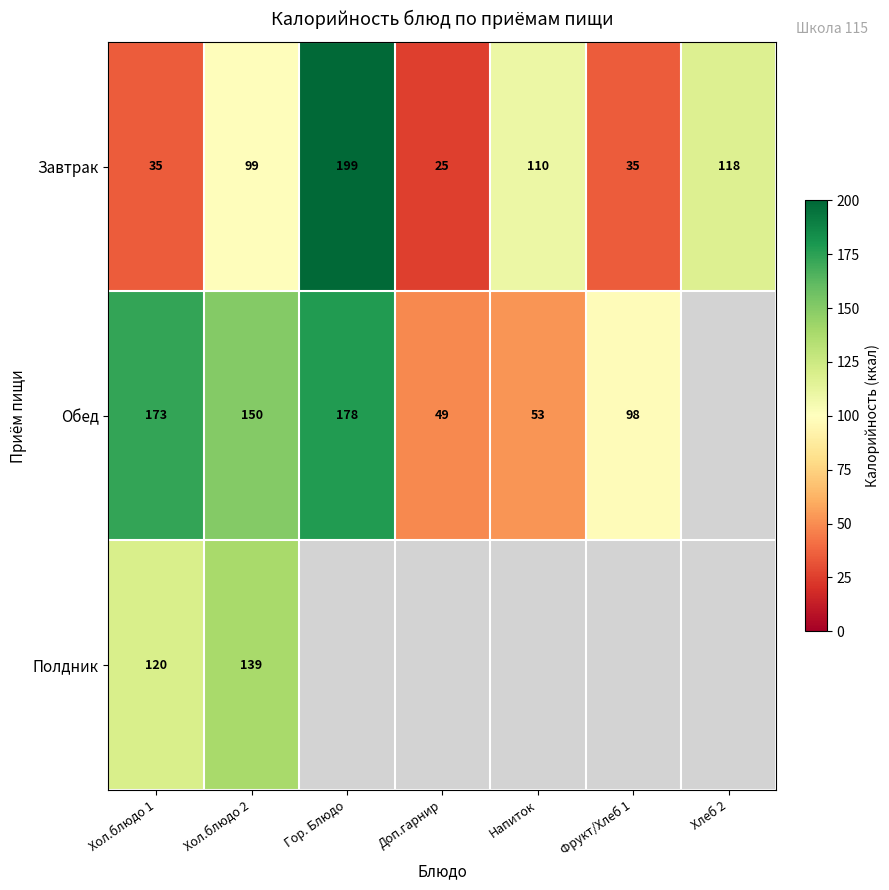

What is the difference between the highest and lowest values at Напиток?

57.0